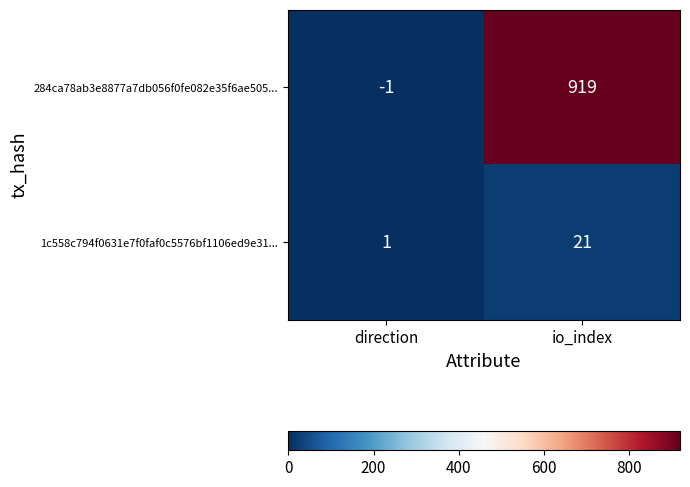

Reading left to right, list all the values displayed in this chart.

284ca78ab3e8877a7db056f0fe082e35f6ae505...: -1	919
1c558c794f0631e7f0faf0c5576bf1106ed9e31...: 1	21